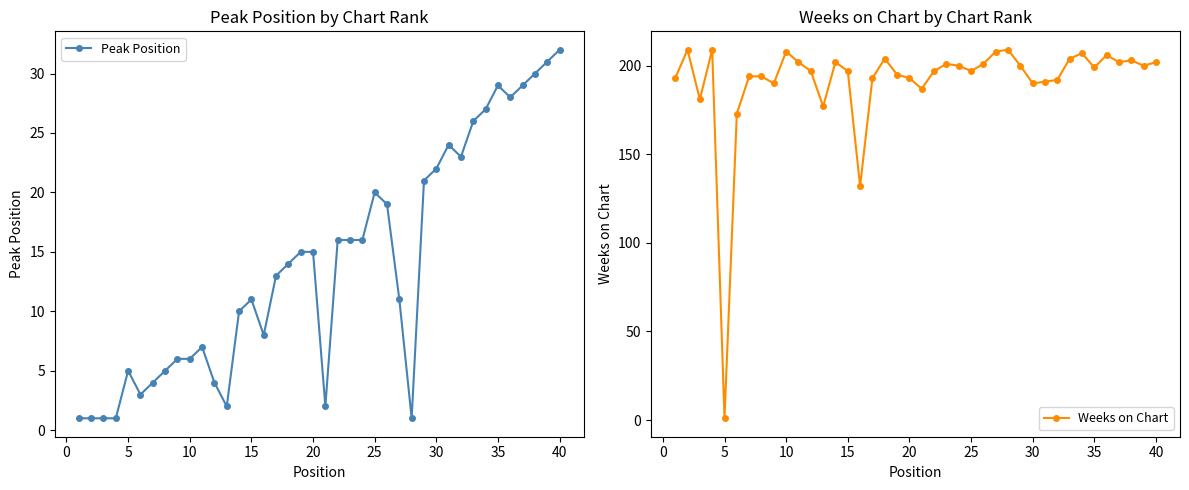

True or false: Weeks on Chart has more than 1 interior local peaks.

True